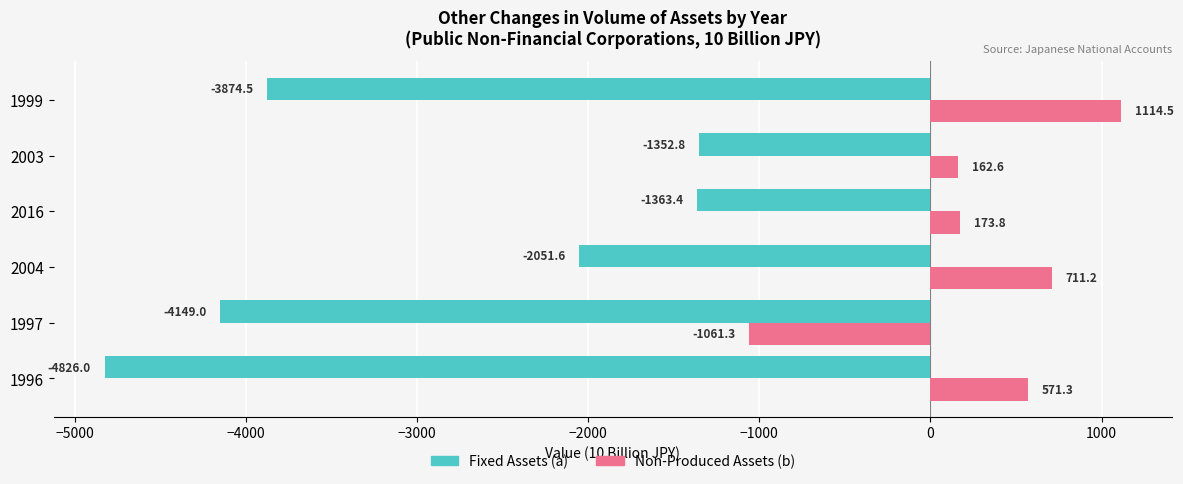

List the series in order of their peak value, lowest first.

Fixed Assets (a), Non-Produced Assets (b)